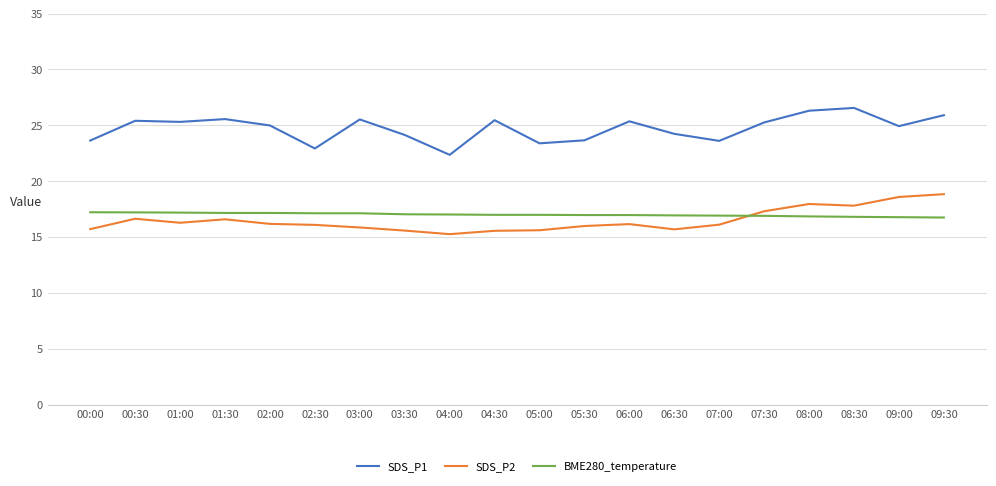

What is the greatest value displayed?

26.6